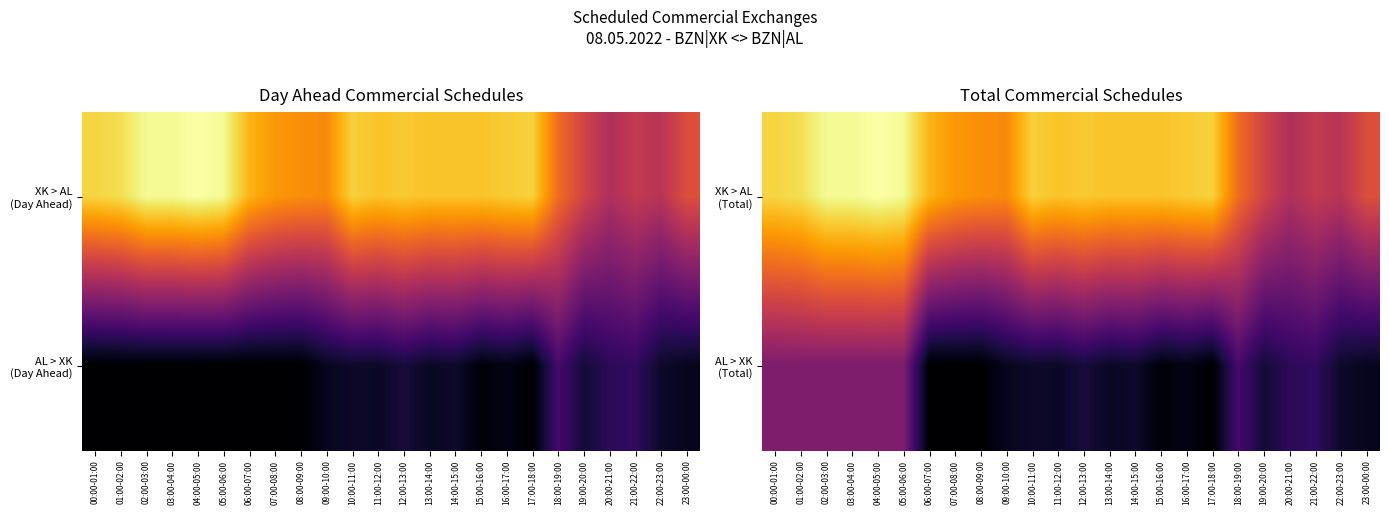

What is the difference between the AL > XK (Total) values at 20:00-21:00 and 11:00-12:00?

32